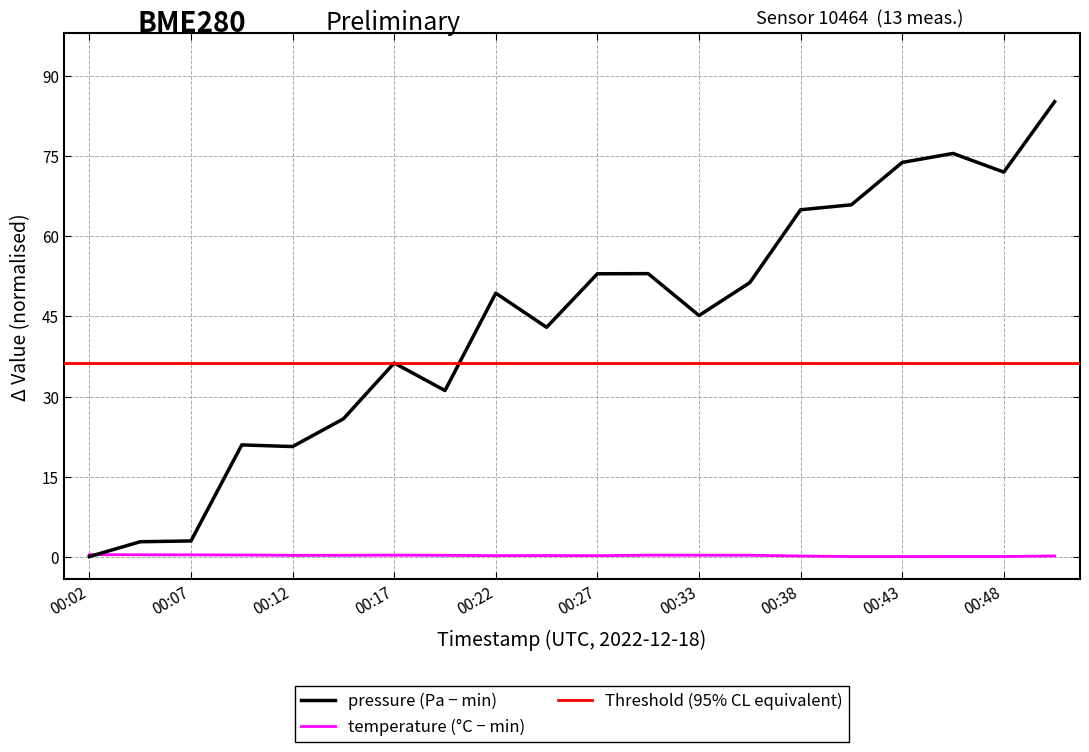

How many intersections are there between temperature and pressure?

1